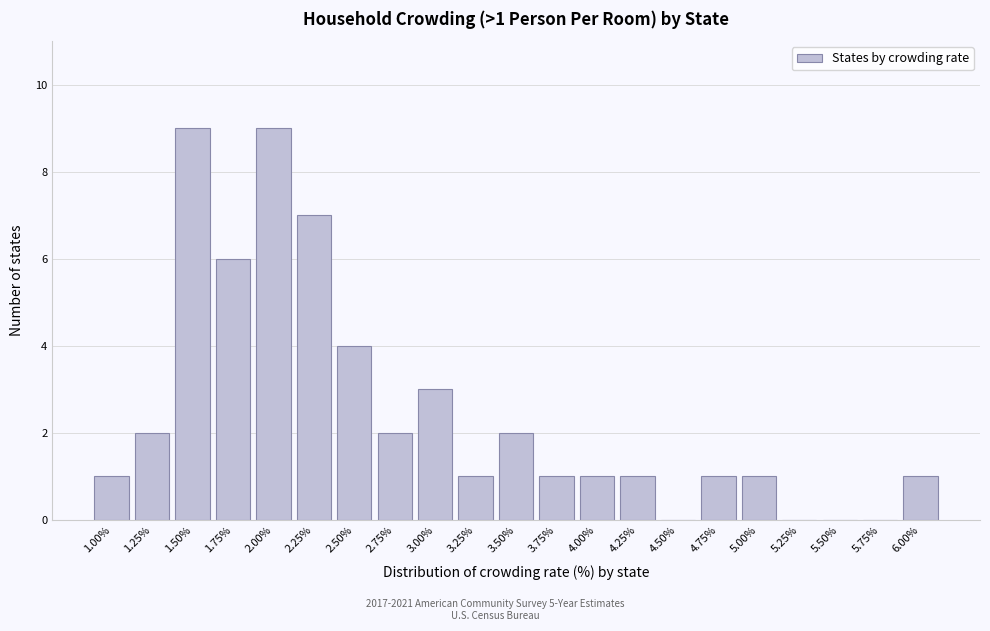

Reading left to right, transcribe all the data shown in this chart.

1.00%=1	1.25%=2	1.50%=9	1.75%=6	2.00%=9	2.25%=7	2.50%=4	2.75%=2	3.00%=3	3.25%=1	3.50%=2	3.75%=1	4.00%=1	4.25%=1	4.50%=0	4.75%=1	5.00%=1	5.25%=0	5.50%=0	5.75%=0	6.00%=1